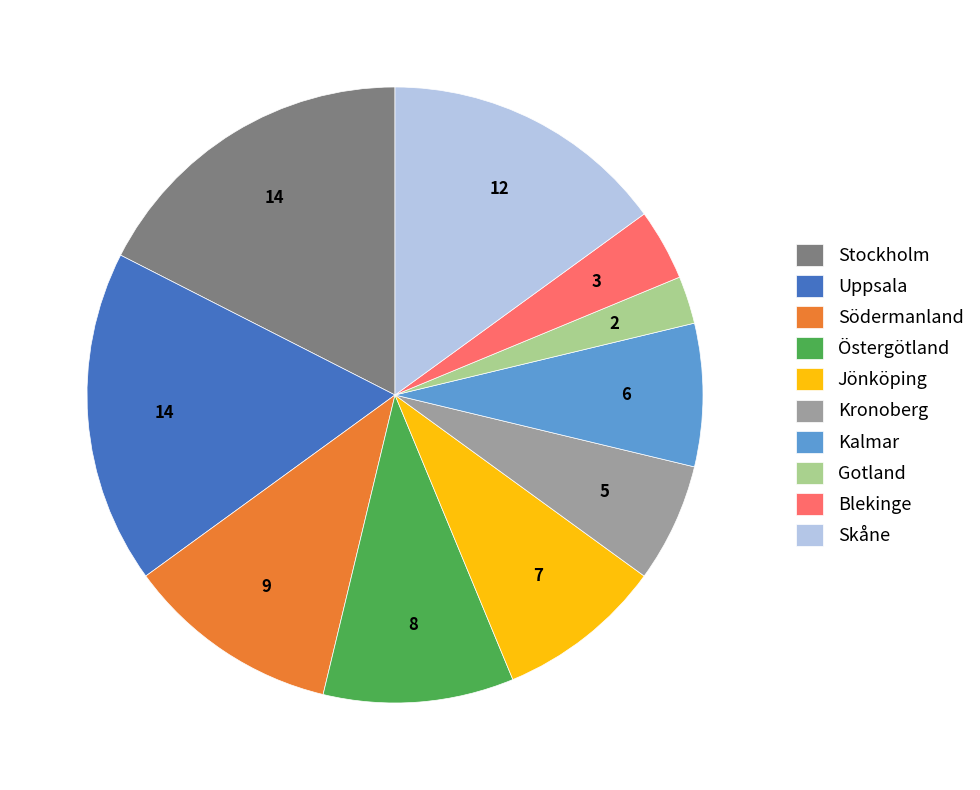

What is the smallest slice in the pie chart?

Gotland